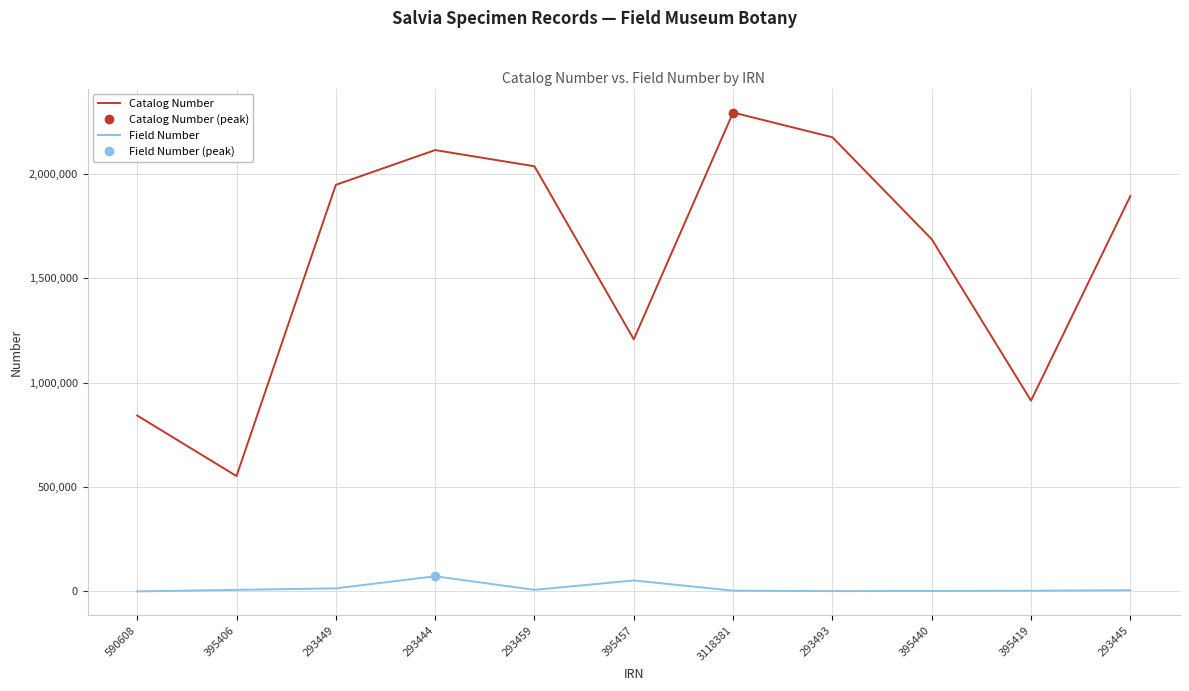

What is the highest value of the Catalog Number series?

2294115